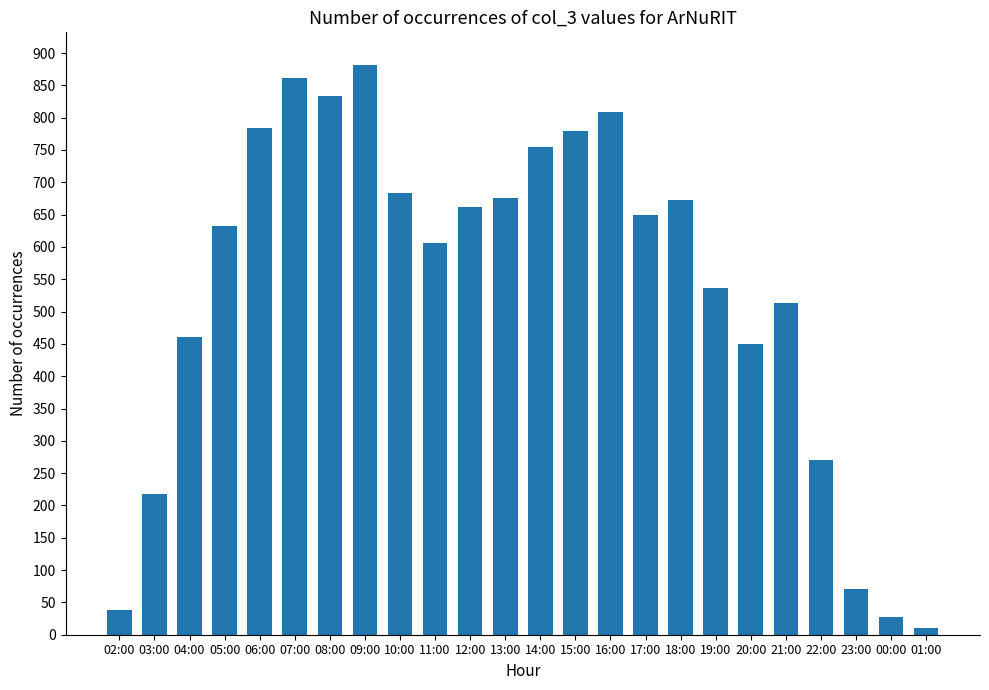

The value at 16:00 is 808. True or false?

True